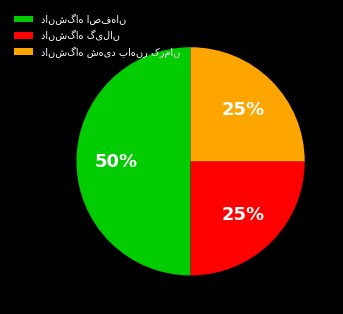

To the nearest percent, what is the average slice percentage?

33%